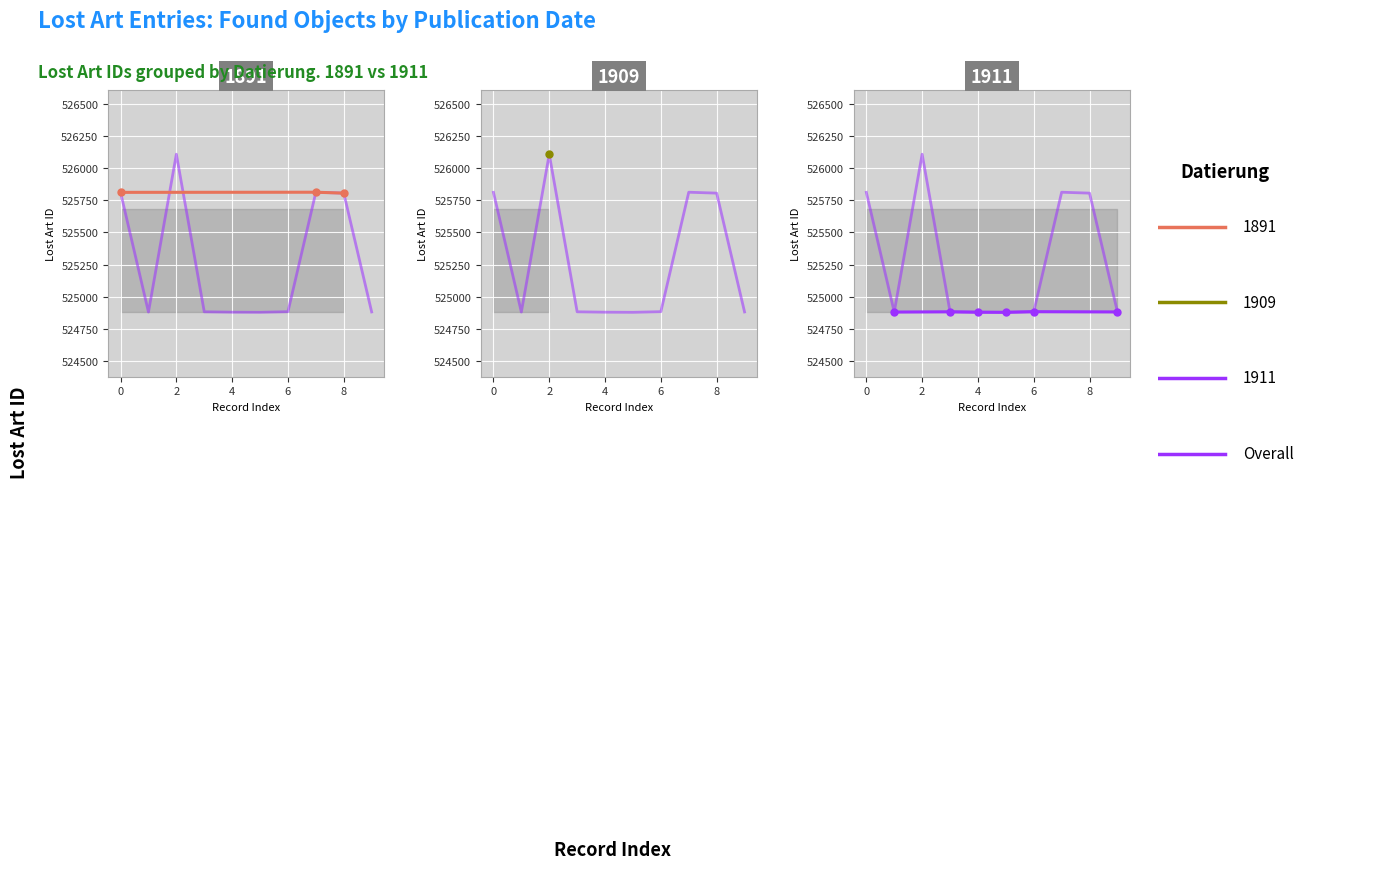

The chart shows a value of 855668 at 524882. True or false?

False